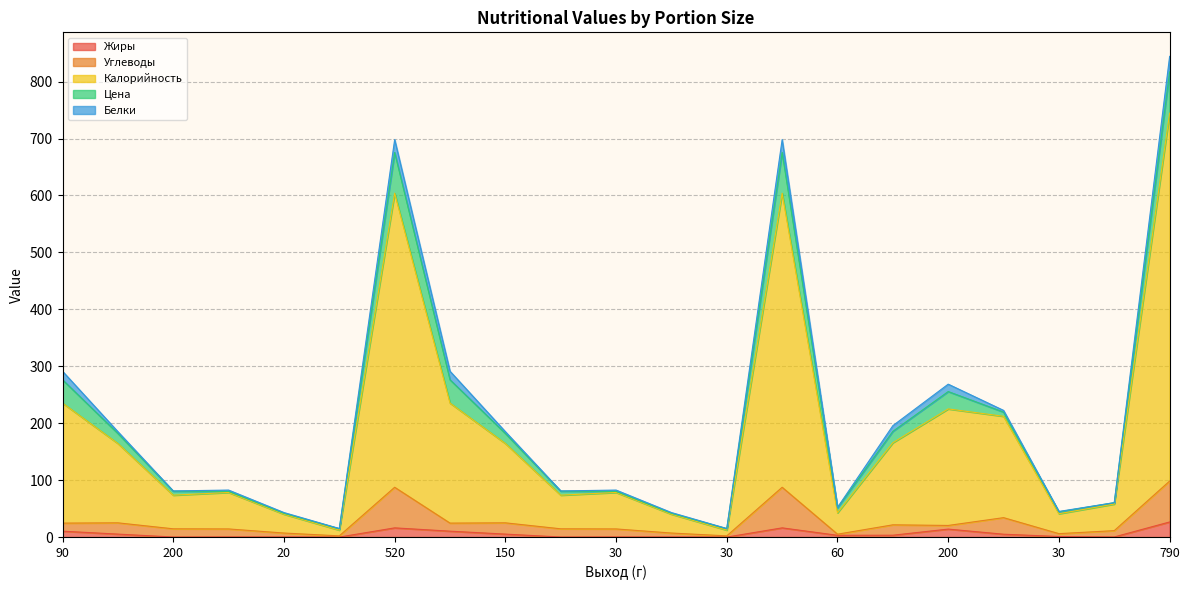

What is the sum of the Углеводы values at 90 and 30?

38.8